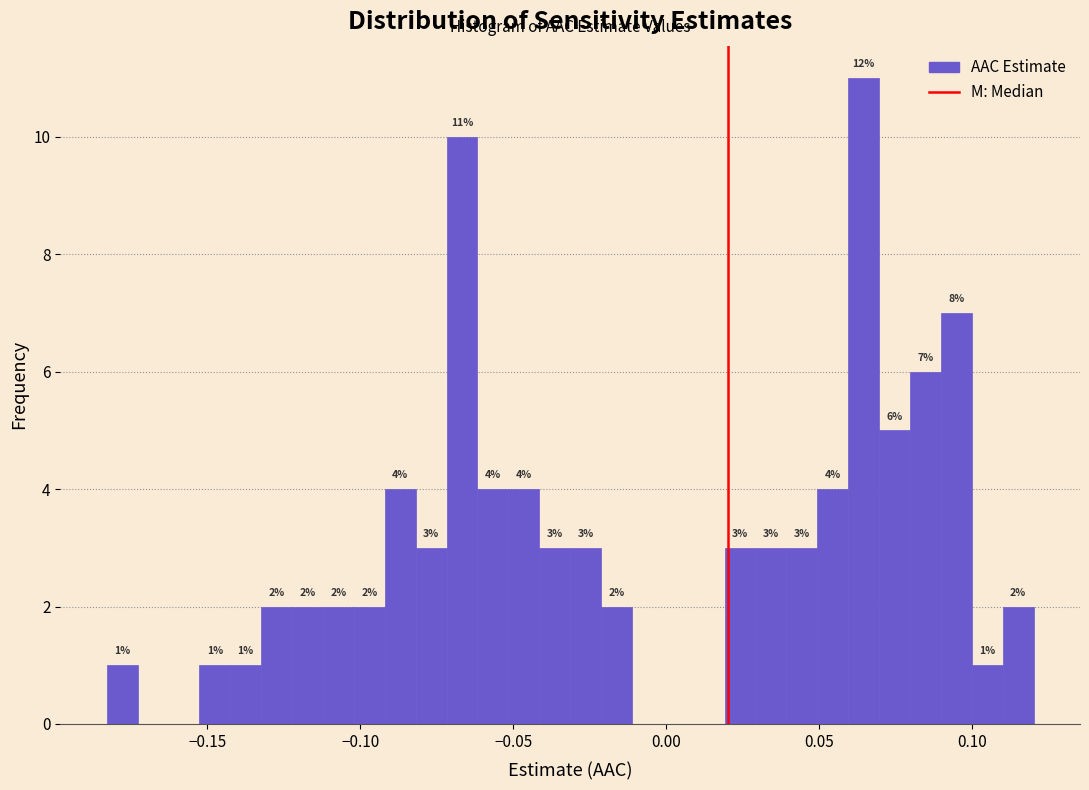

Around what value on the x-axis is the tallest bar? Give the approximate position of its centre, as read against the axis.

0.065